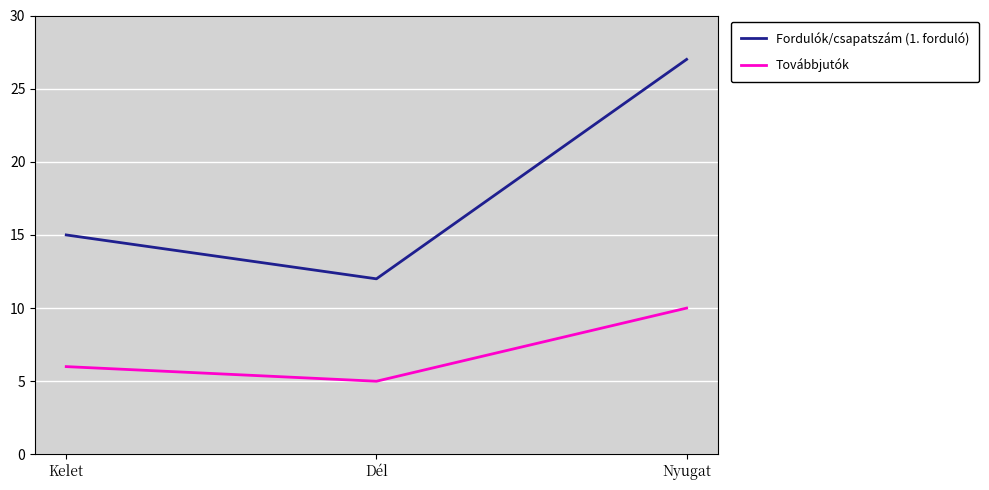

Which category has the highest value across all series?

Nyugat